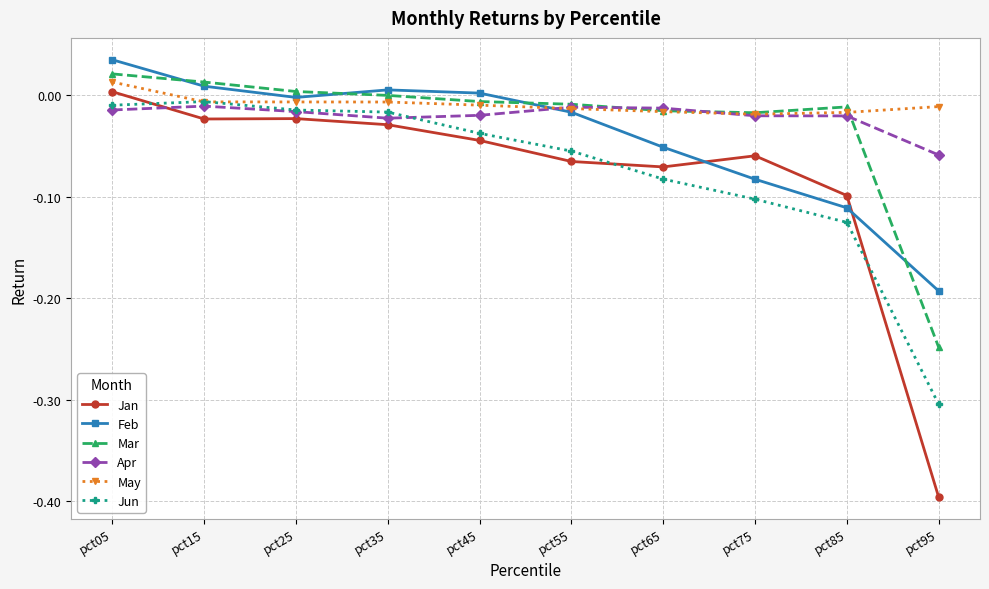

How many intersections are there between Mar and Feb?

4